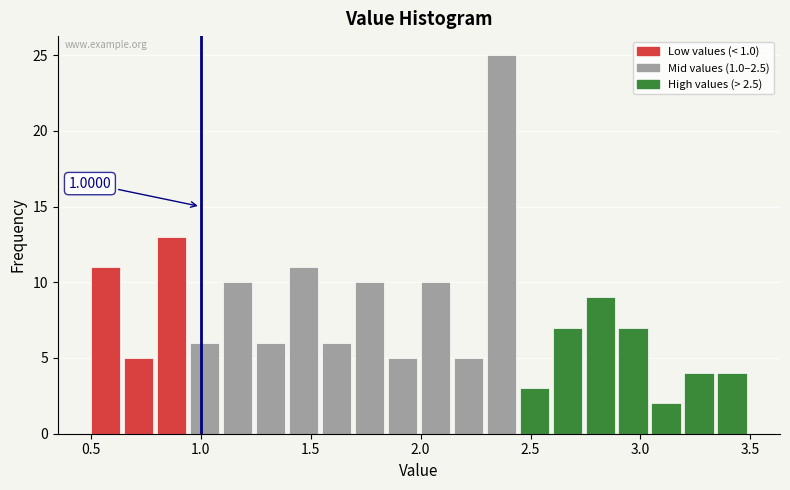

Around what value on the x-axis is the tallest bar? Give the approximate position of its centre, as read against the axis.

2.35